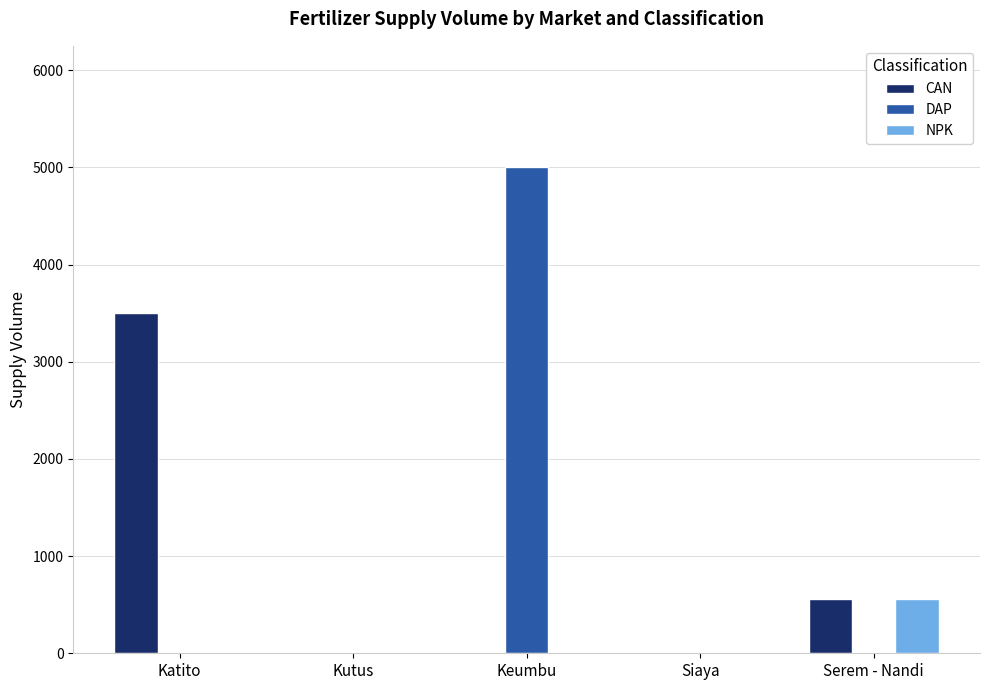

Are the bars horizontal?

No